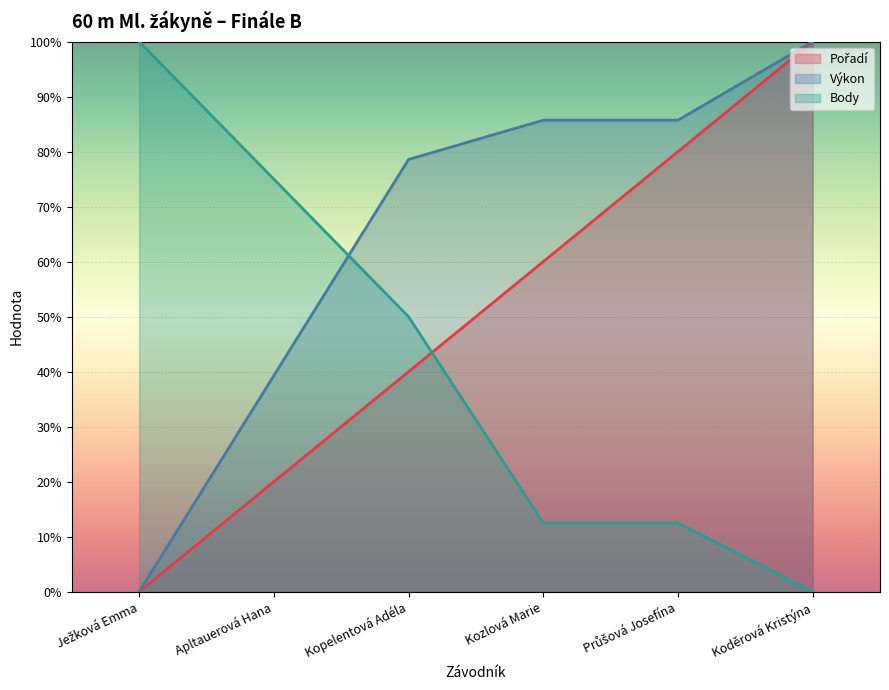

How many values in the Body series are below 50?

3